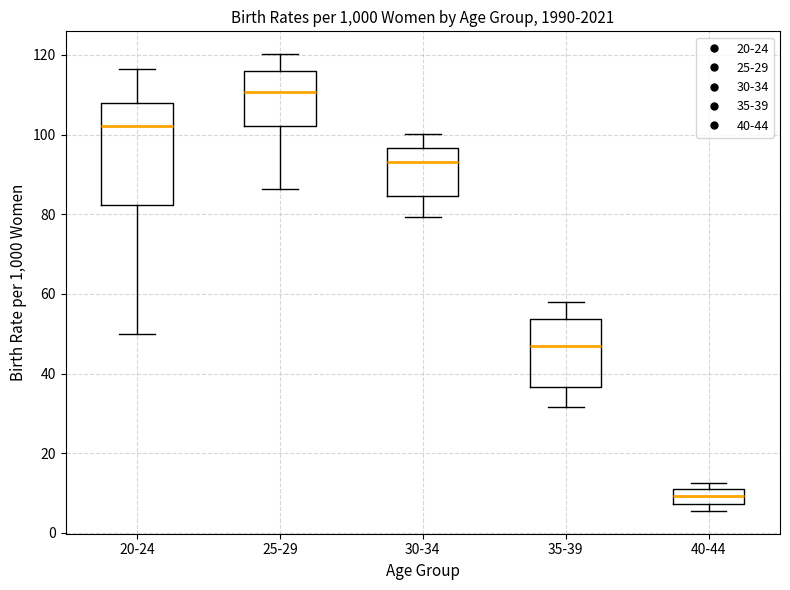

Reading left to right, read every box against the y-axis: the position of its median line, the range the box covers, and the ends of its whiskers. The values are not printed on the chart, so give them approximately, as read against the axis.

20-24: median 102, box 82 to 108, whiskers 50 to 116
25-29: median 110, box 102 to 116, whiskers 86 to 120
30-34: median 94, box 84 to 96, whiskers 80 to 100
35-39: median 46, box 36 to 54, whiskers 32 to 58
40-44: median 10, box 8 to 12, whiskers 6 to 12 (just above the box's upper edge)